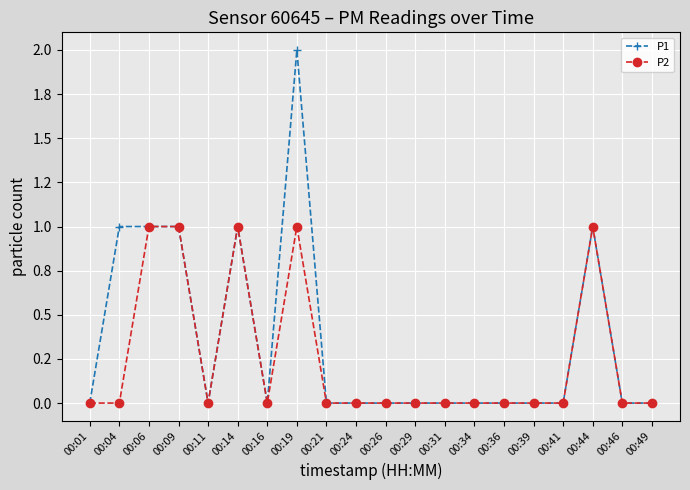

What is the difference between the maximum and second lowest values in the P1 series?

2